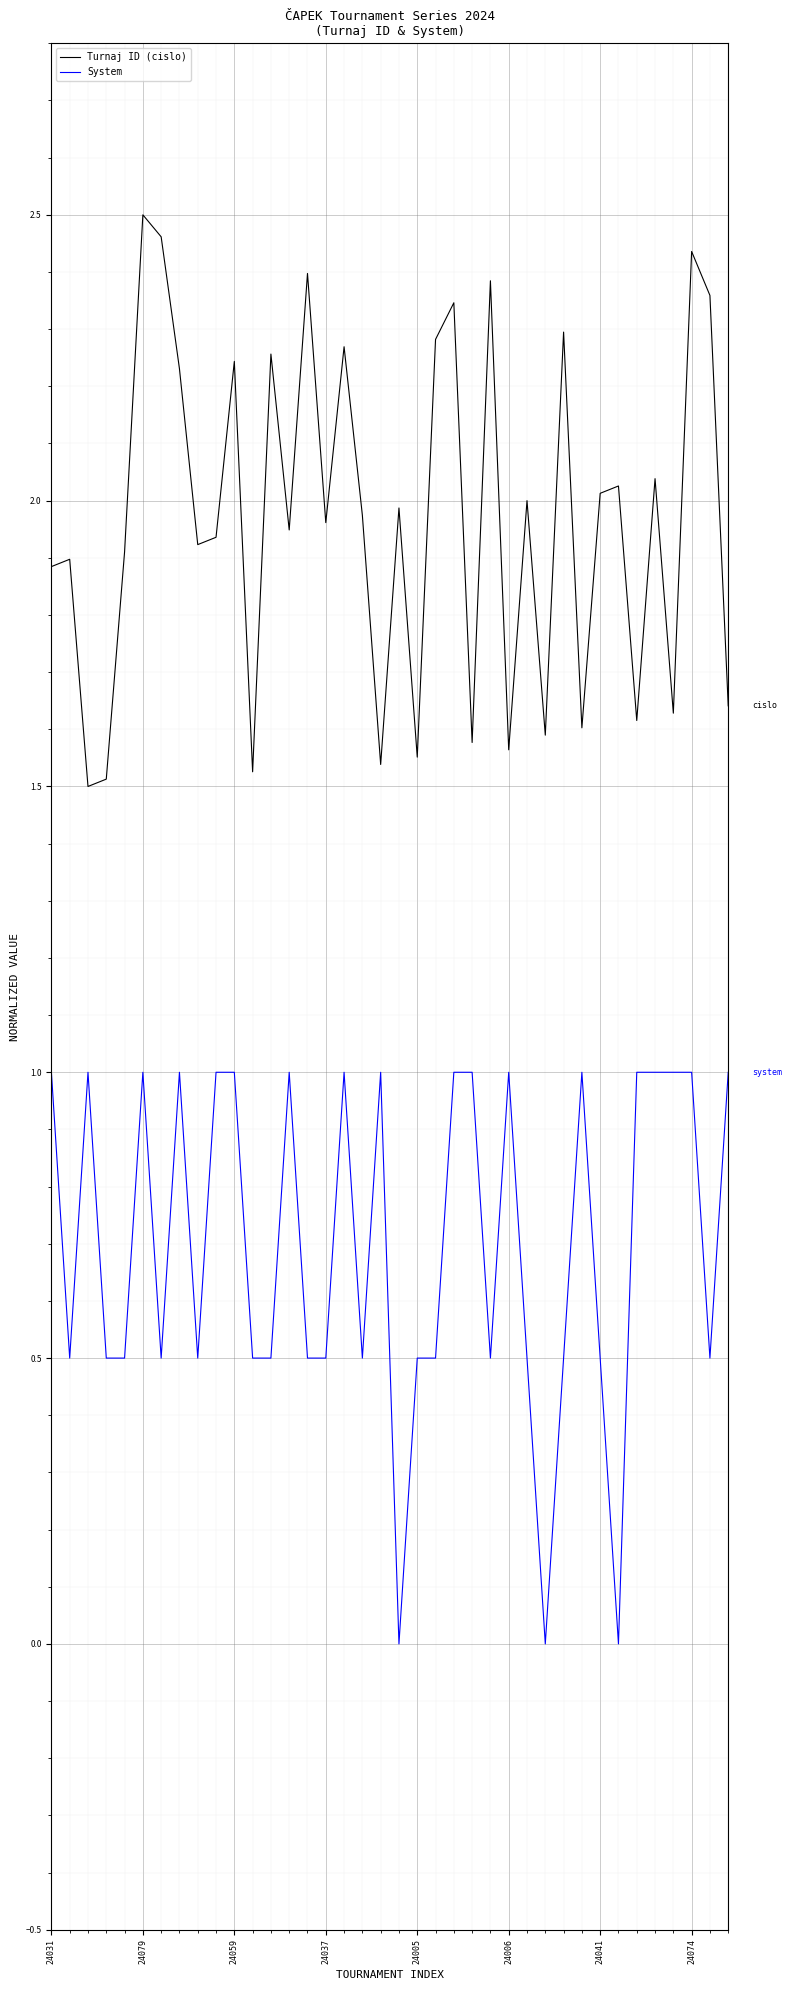

True or false: System and Turnaj ID (cislo) cross at least once.

False